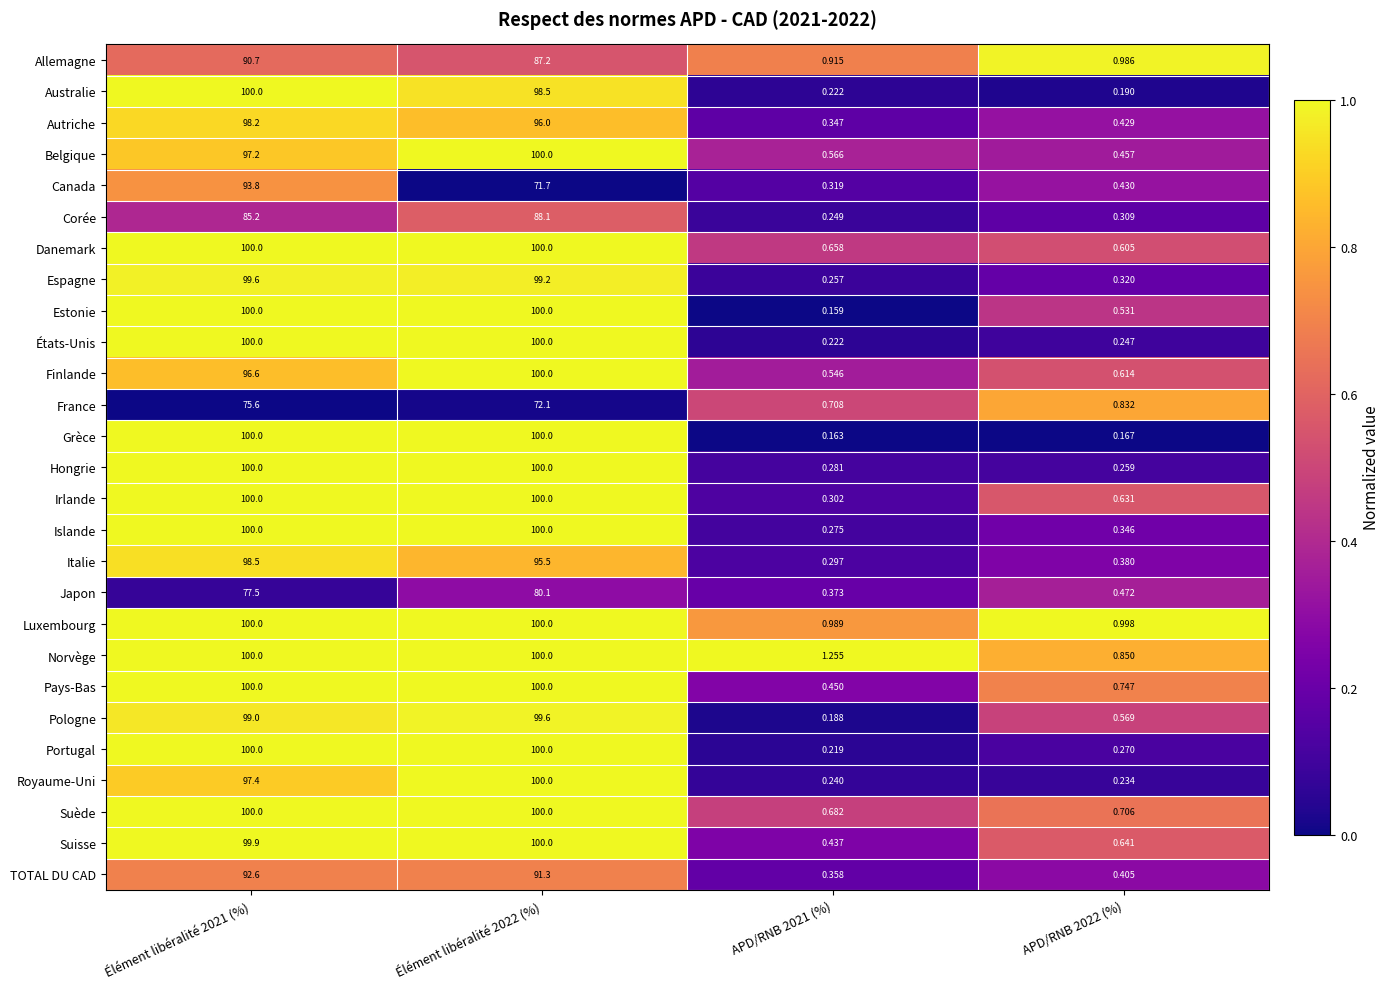

Which series has the largest total across all categories?

Norvège